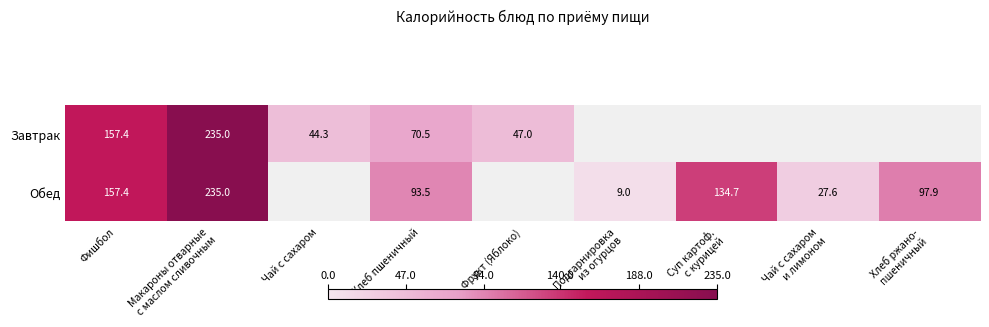

Count the number of data series in this chart.

2